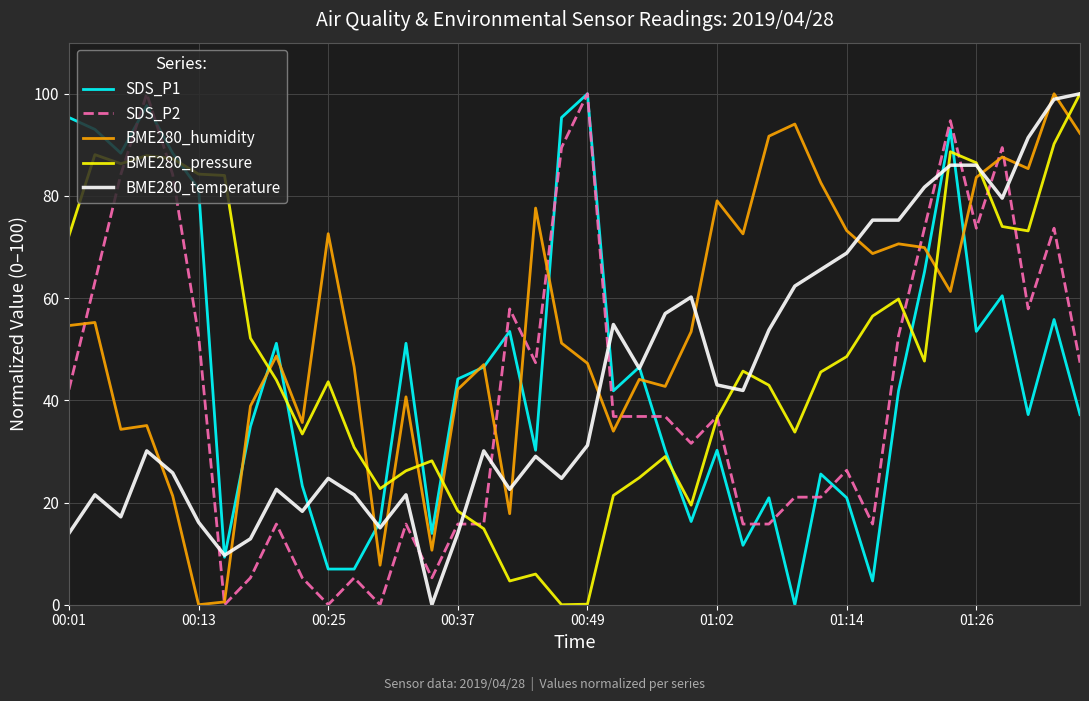

After their last crossing, which series has the higher values: BME280_pressure or BME280_humidity?

BME280_pressure